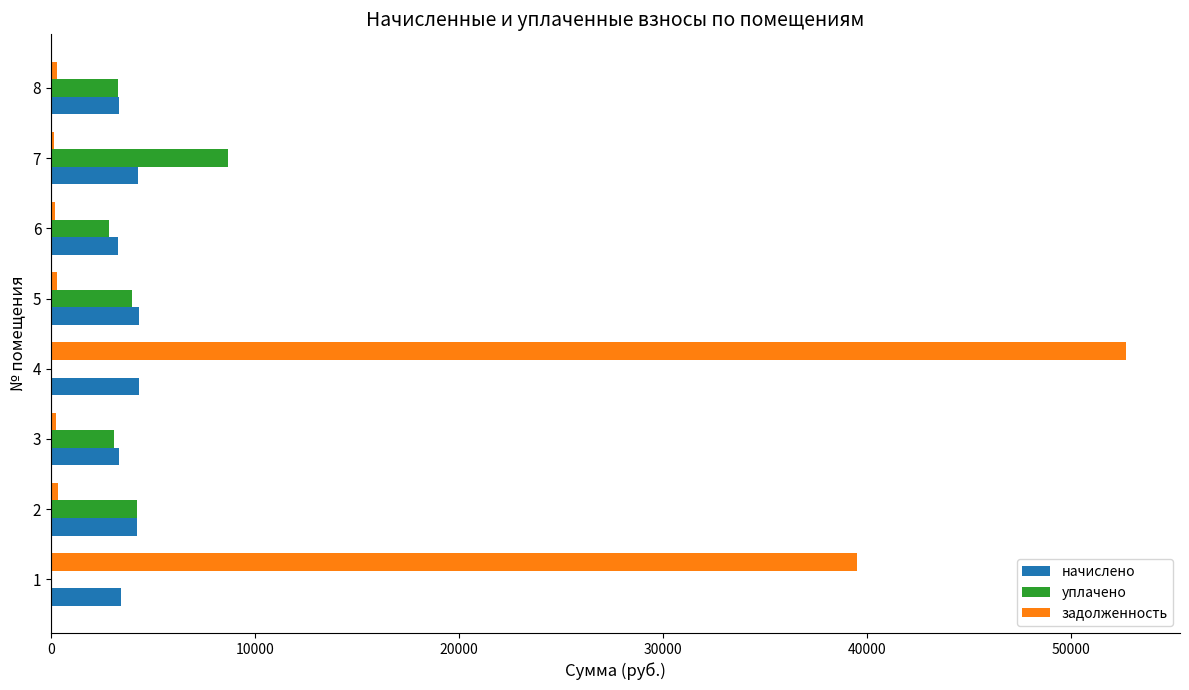

The value of уплачено at 5 is 7072.6. True or false?

False